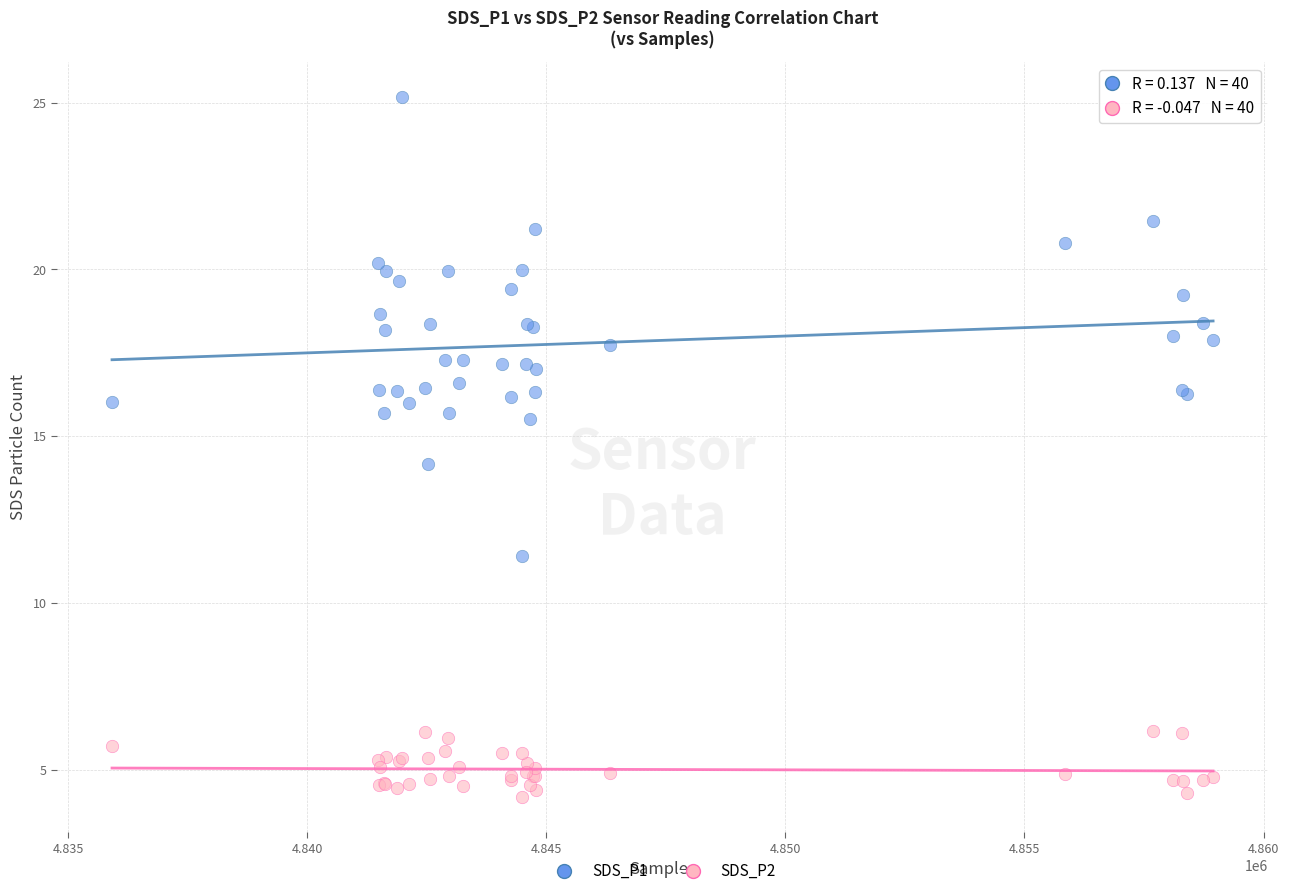

What is the X range (max minus min) for the scatter plot?

23029.0